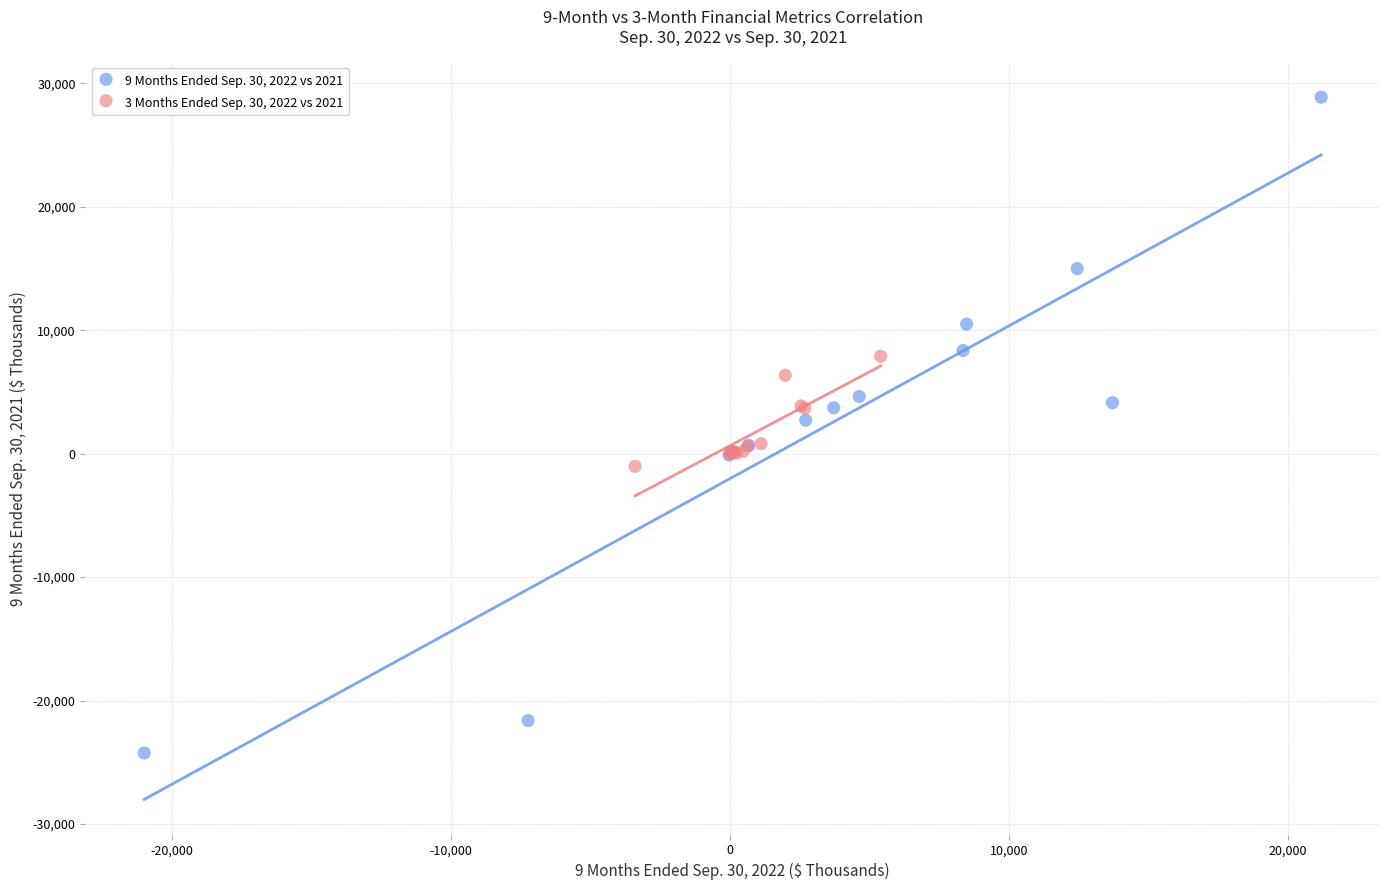

Which series reaches the minimum Y coordinate?

9 Months Ended Sep. 30, 2022 vs 2021